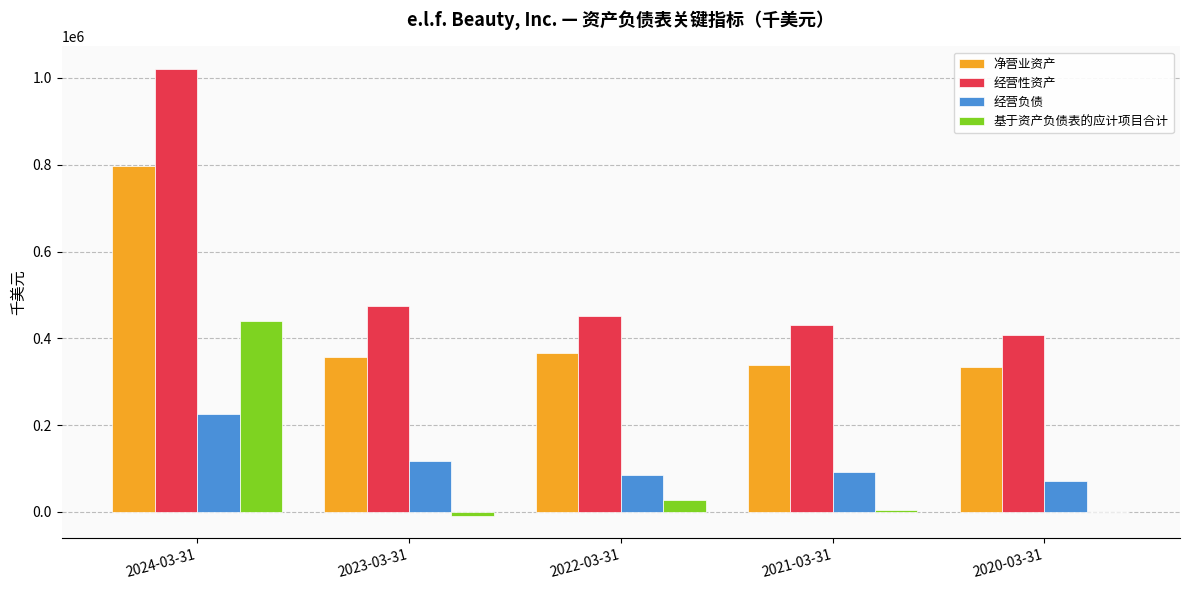

Which category has the highest value across all series?

2024-03-31